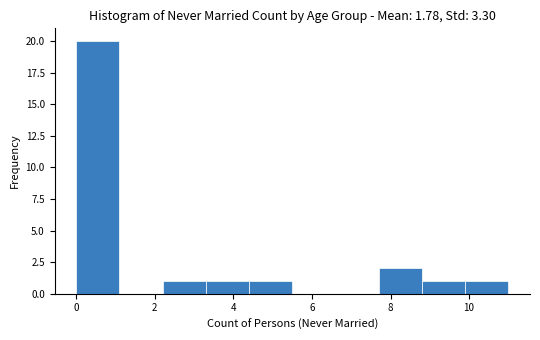

Reading left to right, transcribe this chart: for each bar, give the range it covers on the x-axis and its height. Neither the bar edges nor the heights are printed on the chart, so give them approximately, as read against the axes.

0.0 to 1.1: 20
1.1 to 2.2: 0
2.2 to 3.3: 1
3.3 to 4.4: 1
4.4 to 5.5: 1
5.5 to 6.6: 0
6.6 to 7.7: 0
7.7 to 8.8: 2
8.8 to 9.9: 1
9.9 to 11.0: 1